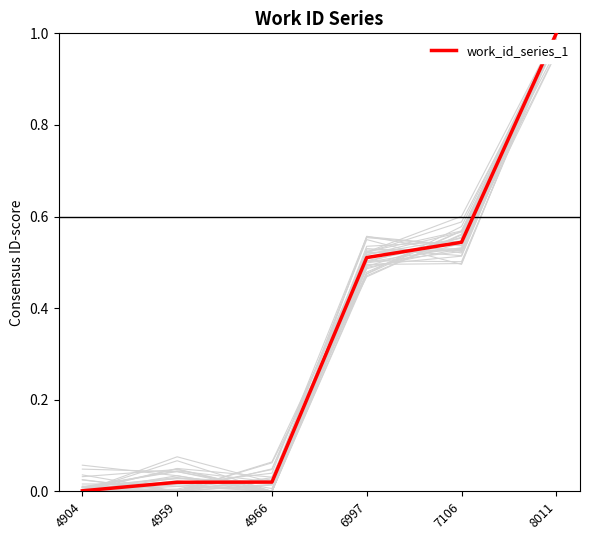

Which label corresponds to the smallest value in the chart?

4904